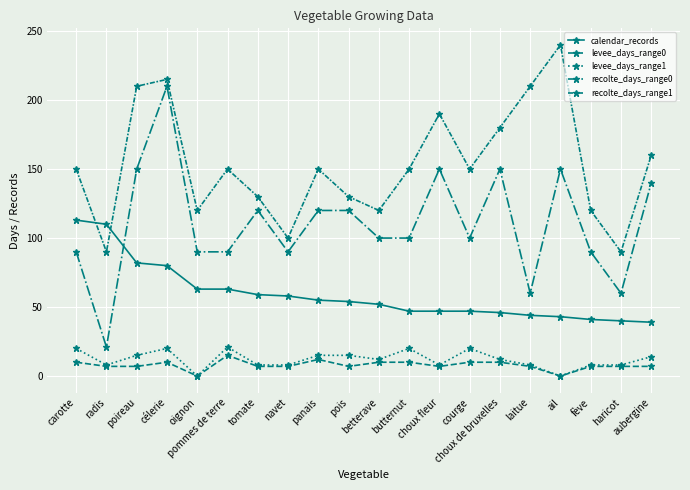

How many lines are shown in the chart?

5